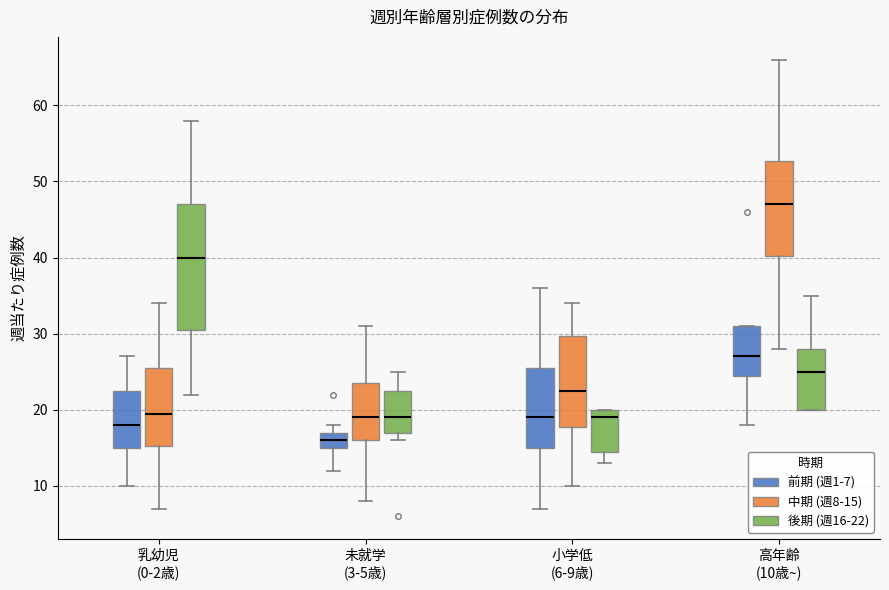

Reading left to right, read every box against the y-axis: the position of its median line, the range the box covers, and the ends of its whiskers. The values are not printed on the chart, so give them approximately, as read against the axis.

乳幼児 (0-2歳) (前期 (週1-7)): median 18, box 15 to 23, whiskers 10 to 27
乳幼児 (0-2歳) (中期 (週8-15)): median 20, box 15 to 26, whiskers 7 to 34
乳幼児 (0-2歳) (後期 (週16-22)): median 40, box 31 to 47, whiskers 22 to 58
未就学 (3-5歳) (前期 (週1-7)): median 16, box 15 to 17, whiskers 12 to 18
未就学 (3-5歳) (中期 (週8-15)): median 19, box 16 to 24, whiskers 8 to 31
未就学 (3-5歳) (後期 (週16-22)): median 19, box 17 to 23, whiskers 16 to 25
小学低 (6-9歳) (前期 (週1-7)): median 19, box 15 to 26, whiskers 7 to 36
小学低 (6-9歳) (中期 (週8-15)): median 23, box 18 to 30, whiskers 10 to 34
小学低 (6-9歳) (後期 (週16-22)): median 19, box 15 to 20, whiskers 13 to 20
高年齢 (10歳~) (前期 (週1-7)): median 27, box 25 to 31, whiskers 18 to 31
高年齢 (10歳~) (中期 (週8-15)): median 47, box 40 to 53, whiskers 28 to 66
高年齢 (10歳~) (後期 (週16-22)): median 25, box 20 to 28, whiskers 20 to 35